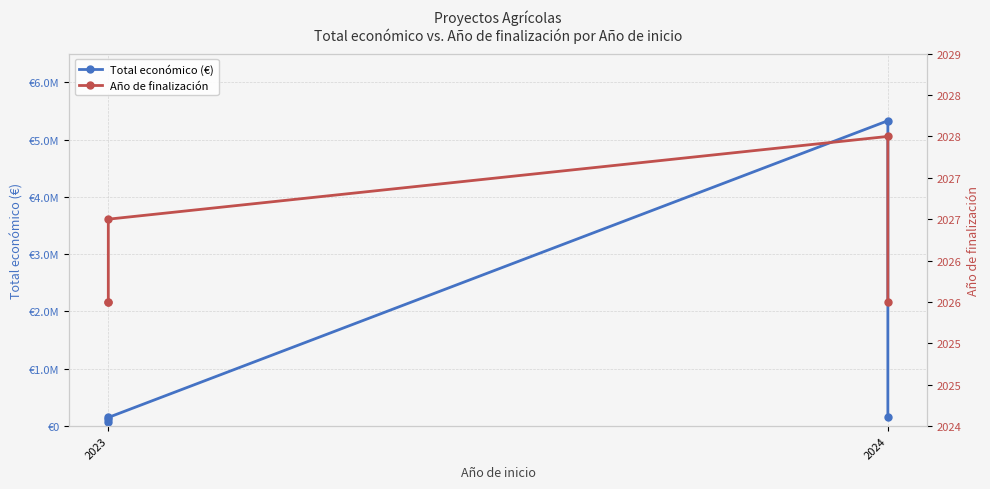

What is the total value across all series at 2023?

72026